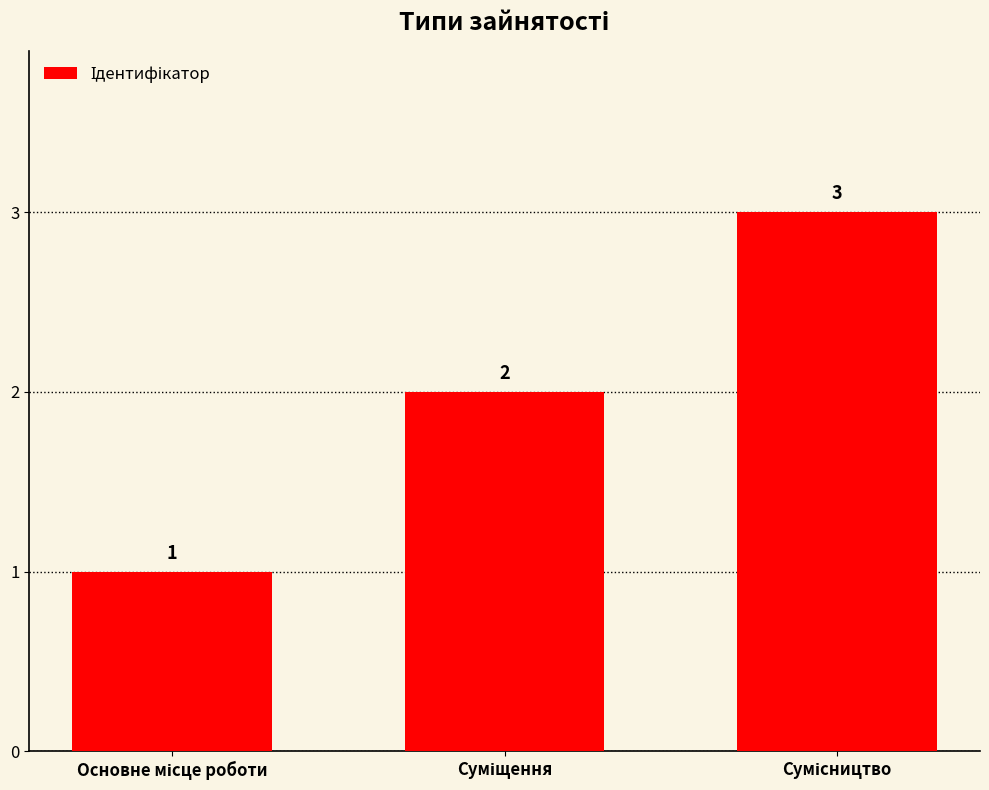

Count the values in the range 1 to 3.

3